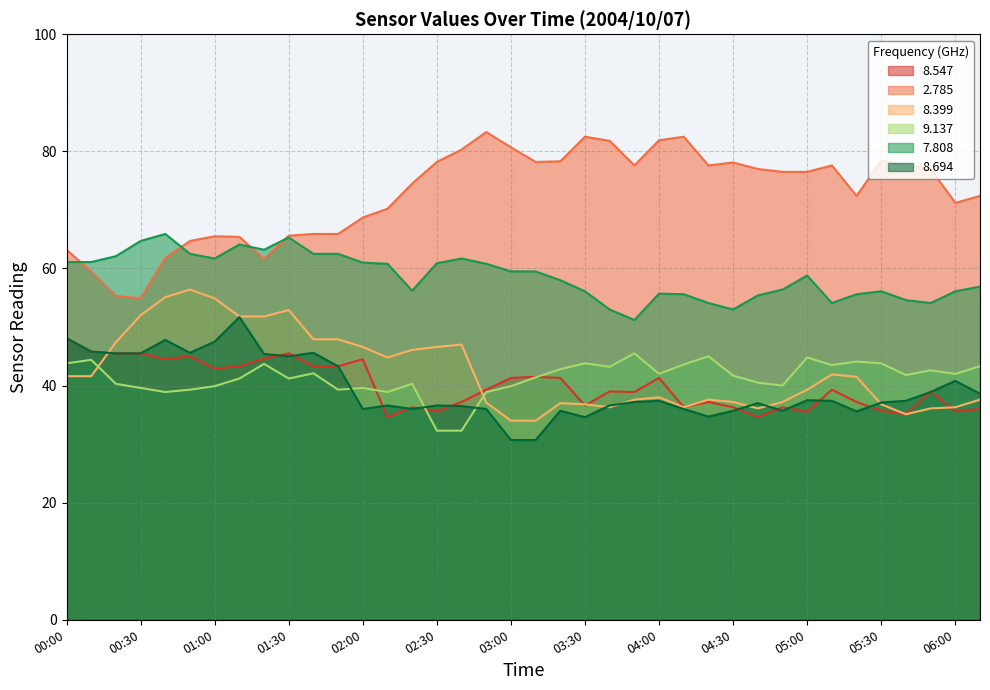

What is the average value of the 8.694 series?

39.5